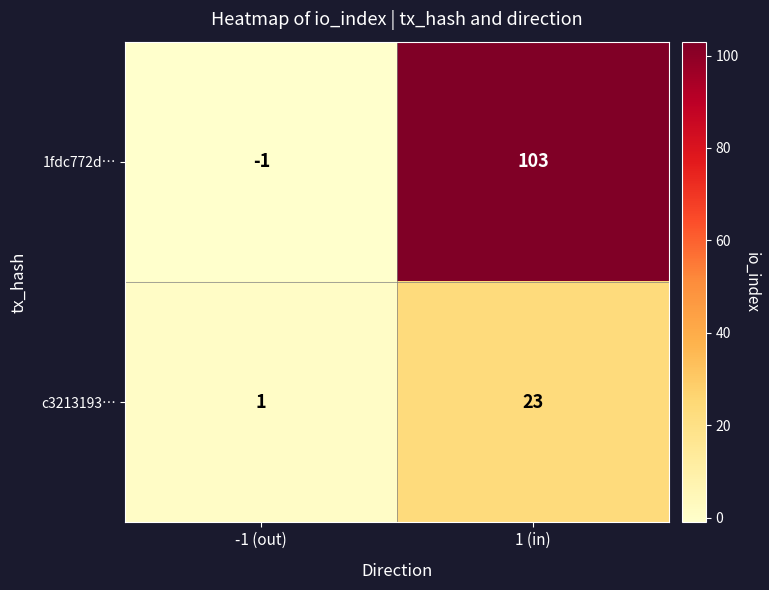

Reading left to right, what are all the values shown in this chart?

1fdc772d…: -1	103
c3213193…: 1	23